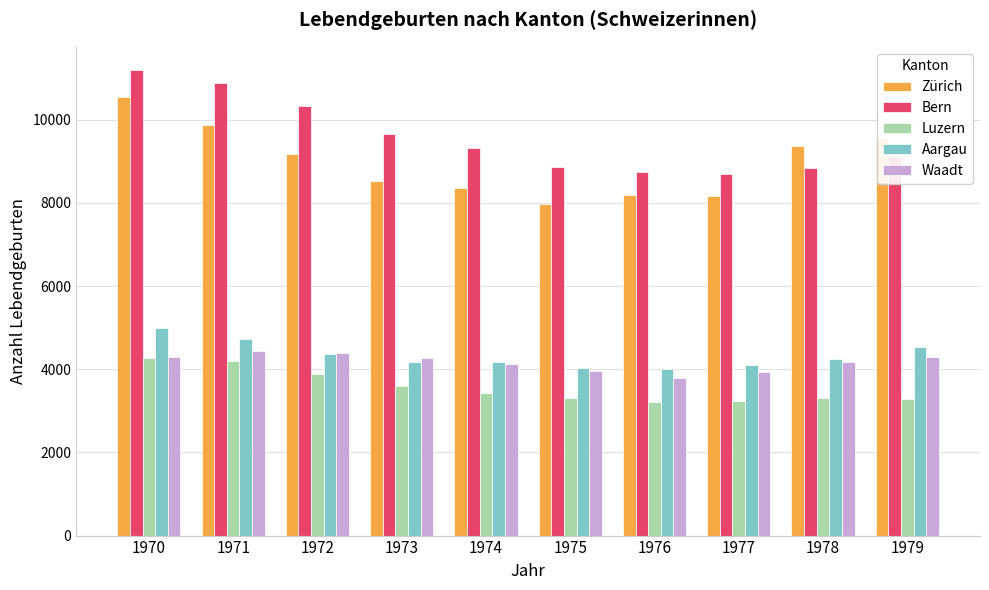

How many data points does each series have?

10